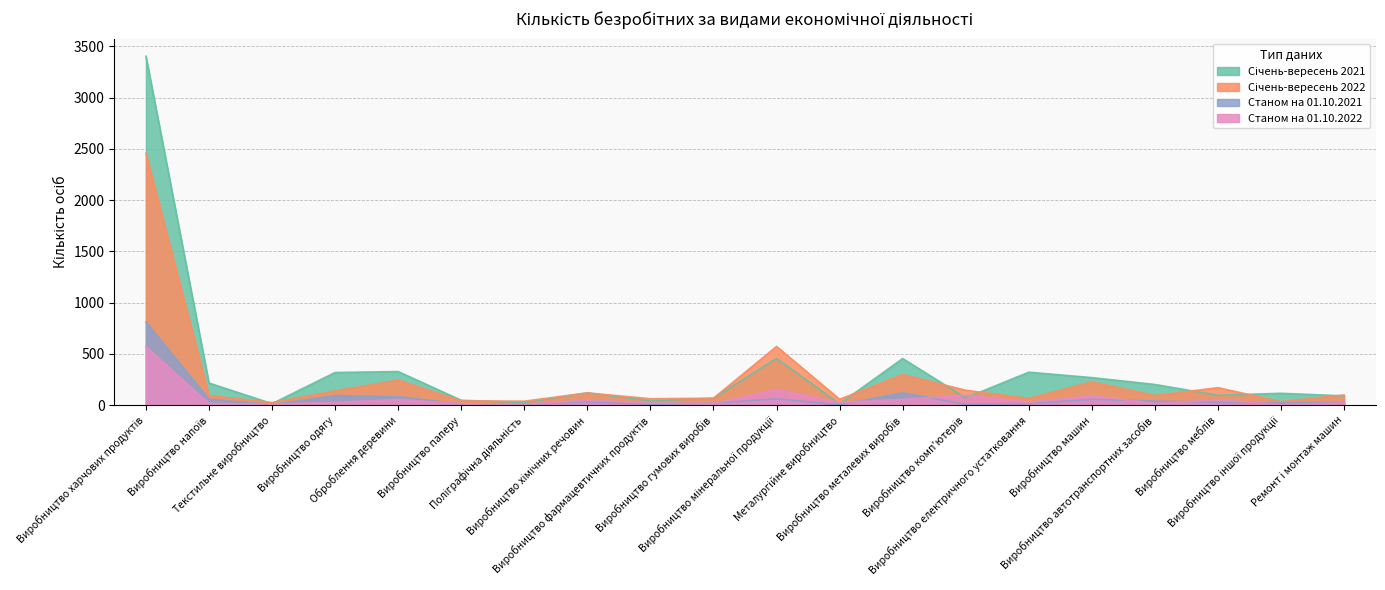

How many interior local valleys does the Січень-вересень 2021 series have?

6